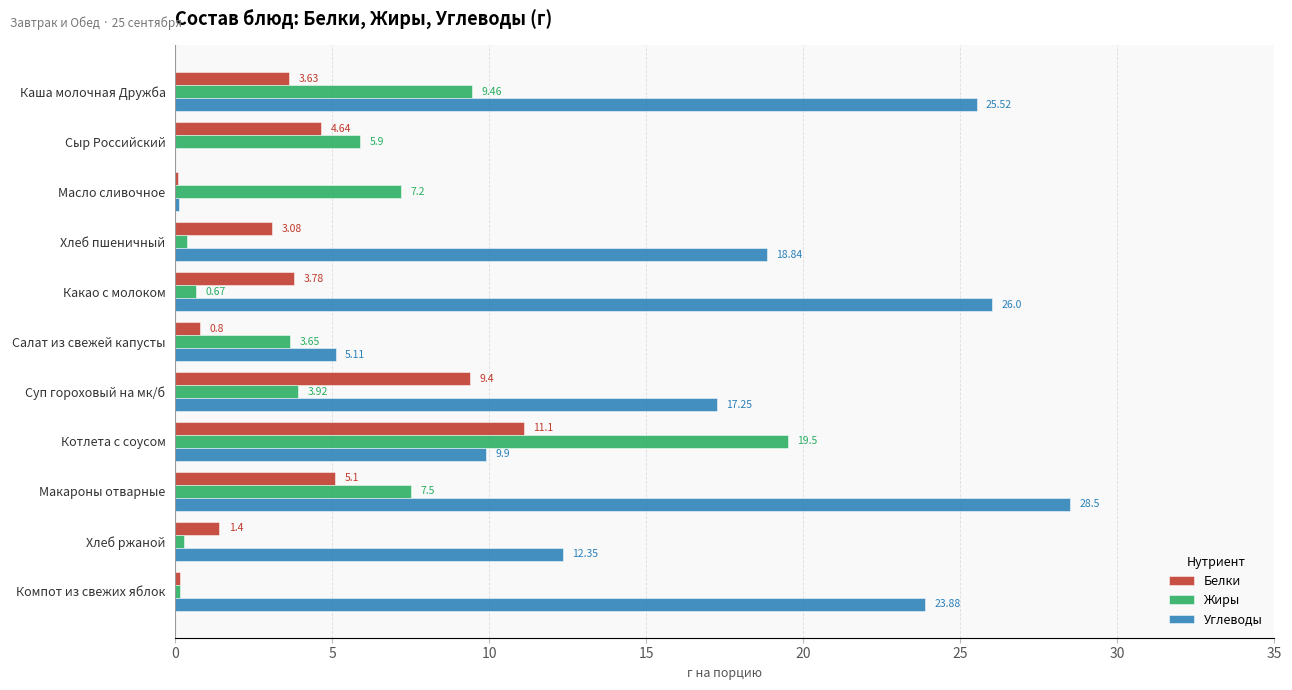

Is the value of Белки at Суп гороховый на мк/б greater than the value of Жиры at Макароны отварные?

Yes